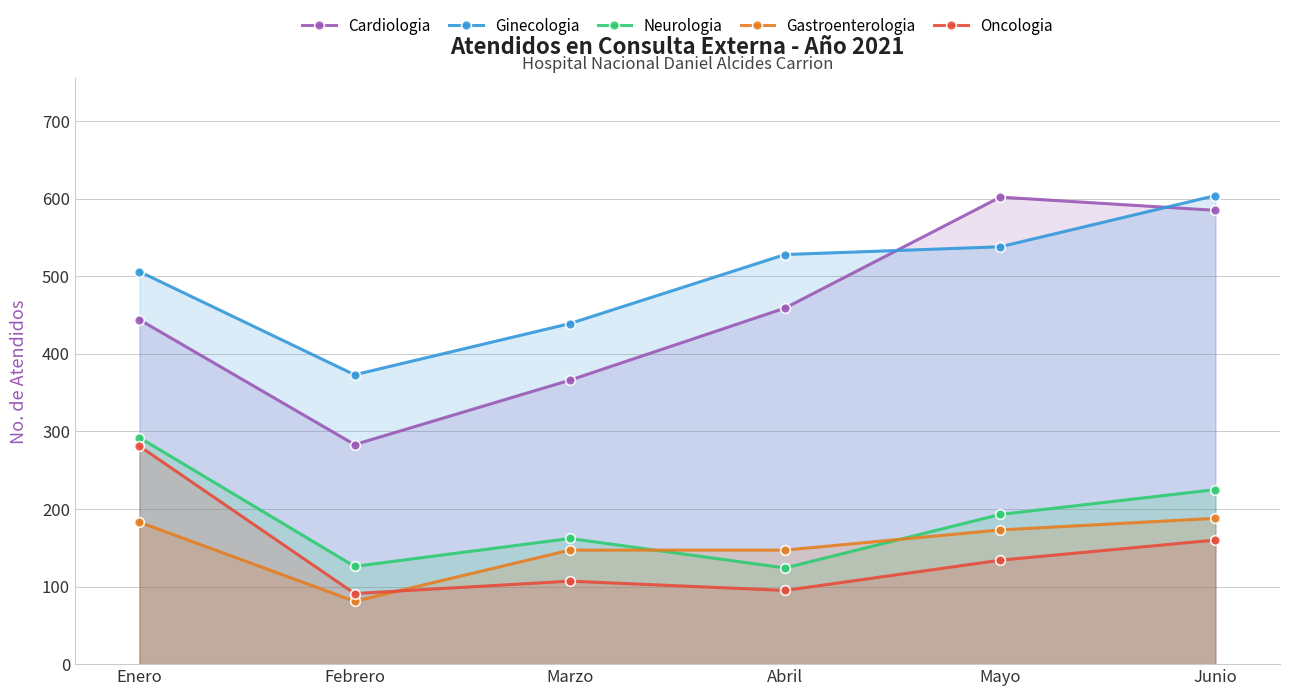

True or false: Neurologia has more than 1 interior local peaks.

False